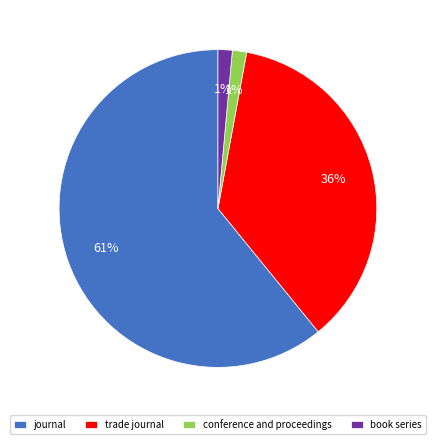

To the nearest percent, what is the average slice percentage?

25%